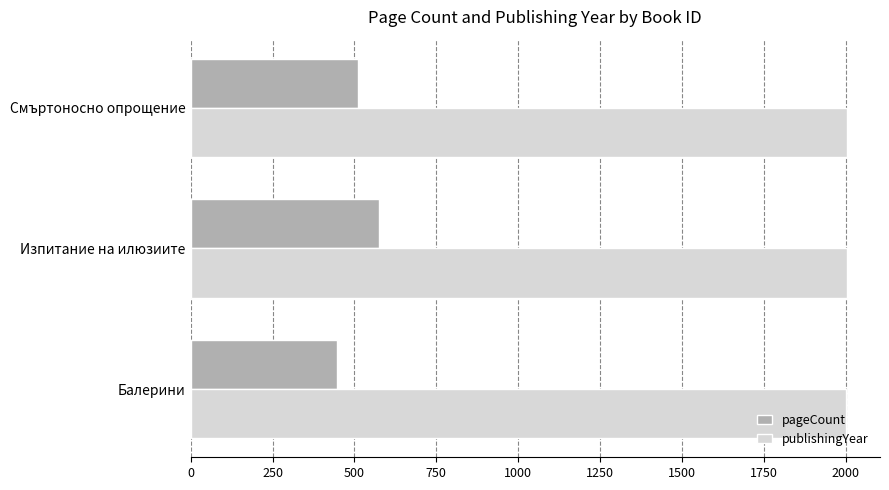

Where is publishingYear nearest to the value 2002?

Изпитание на илюзиите